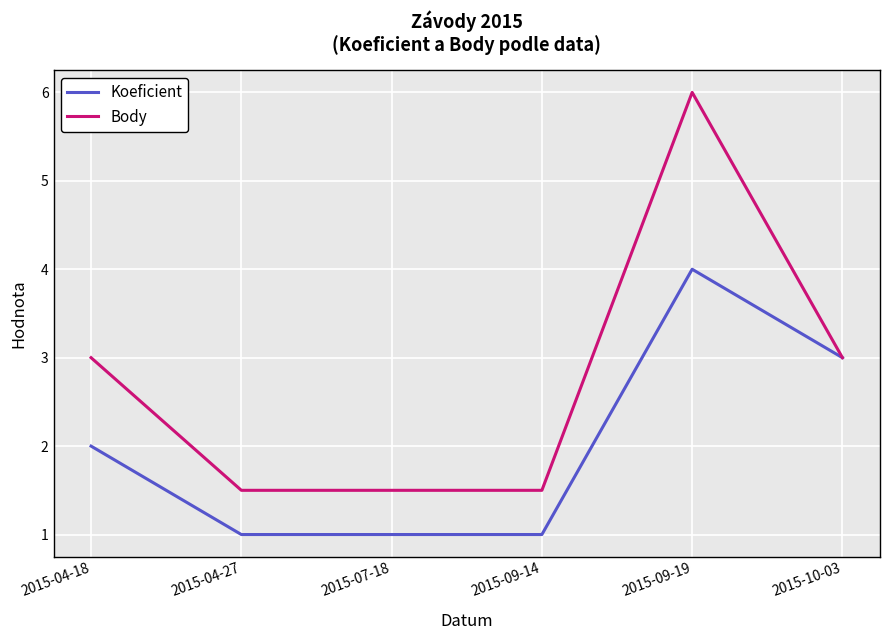

What is the smallest value displayed?

1.0